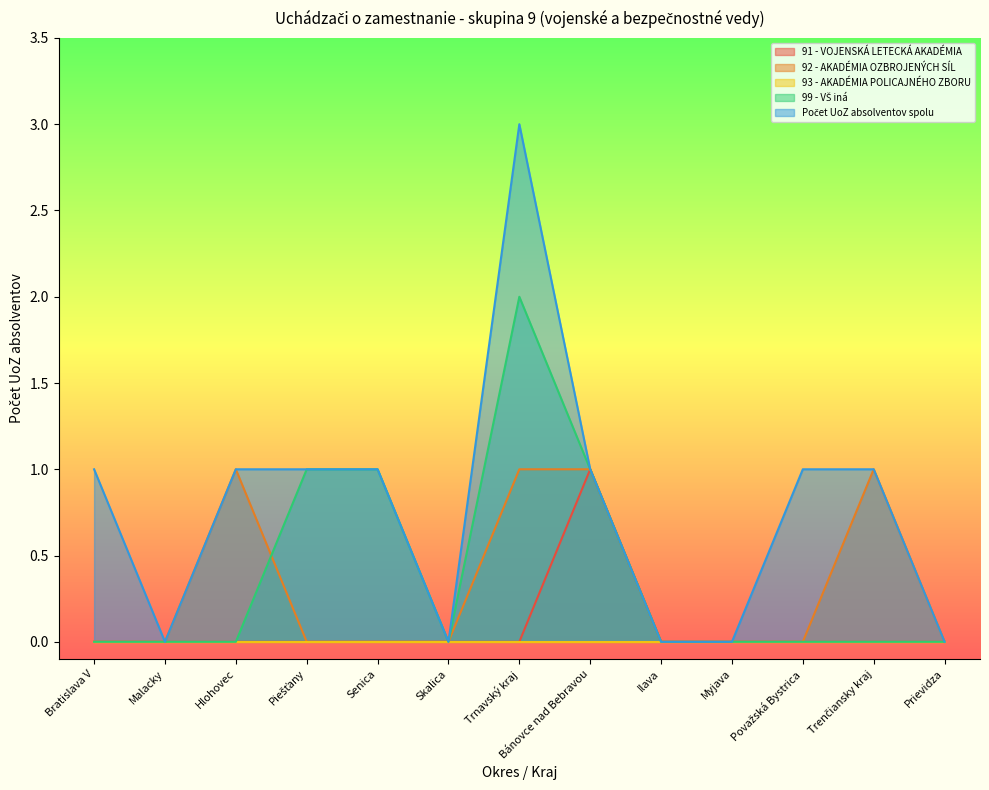

How many lines are shown in the chart?

5